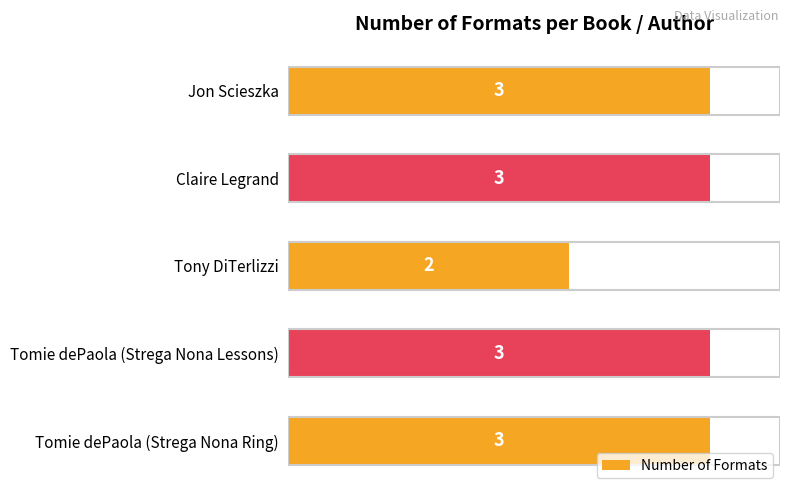

Reading bottom to top, what are all the values shown in this chart?

Tomie dePaola (Strega Nona Ring)=3	Tomie dePaola (Strega Nona Lessons)=3	Tony DiTerlizzi=2	Claire Legrand=3	Jon Scieszka=3